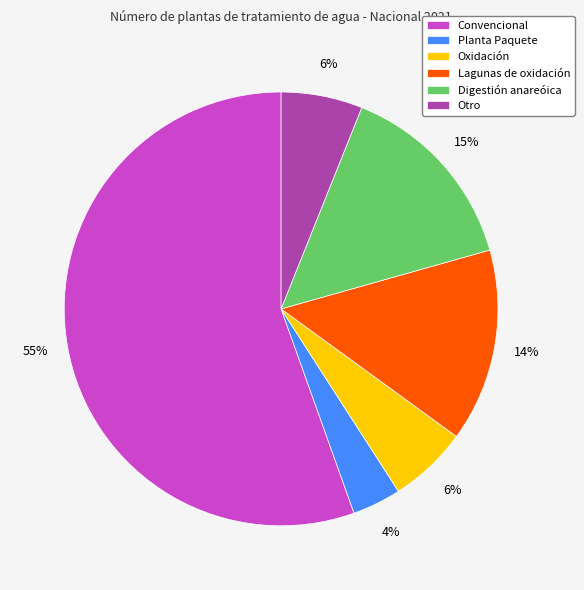

True or false: Convencional accounts for 61% of the total.

False